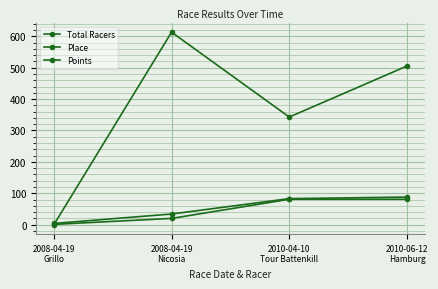

Is this an area chart (filled region under the line)?

No